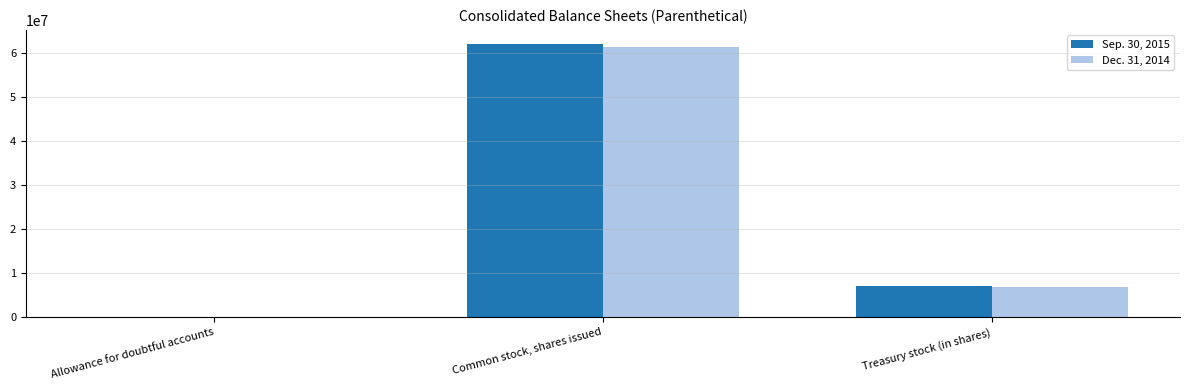

Which category has the highest value in the Dec. 31, 2014 series?

Common stock, shares issued